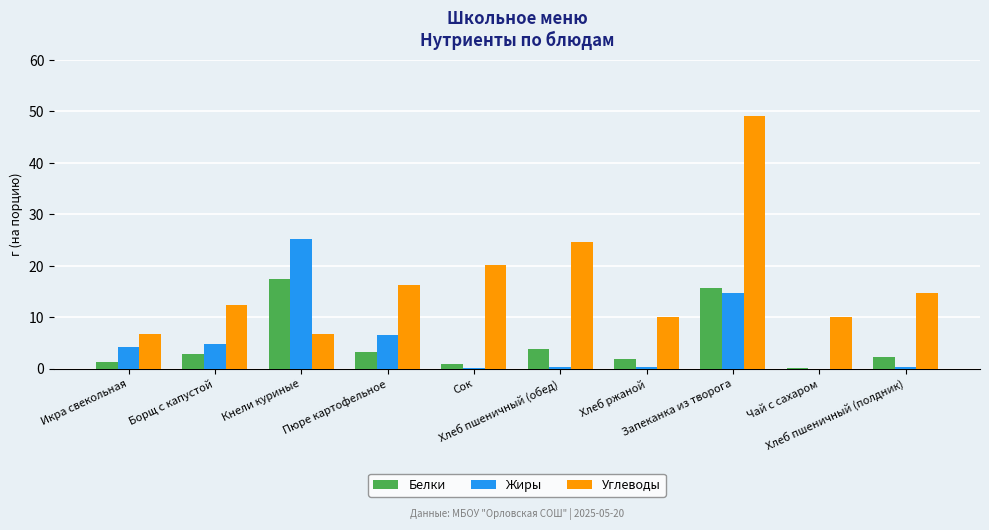

Which series has the largest total across all categories?

Углеводы